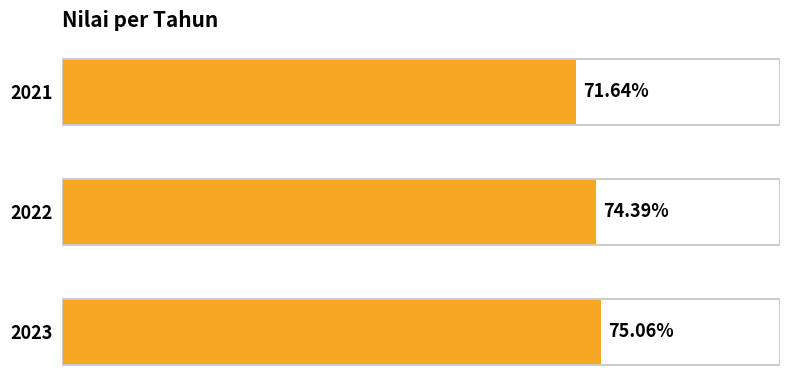

List the labels in order of value, smallest first.

2021, 2022, 2023